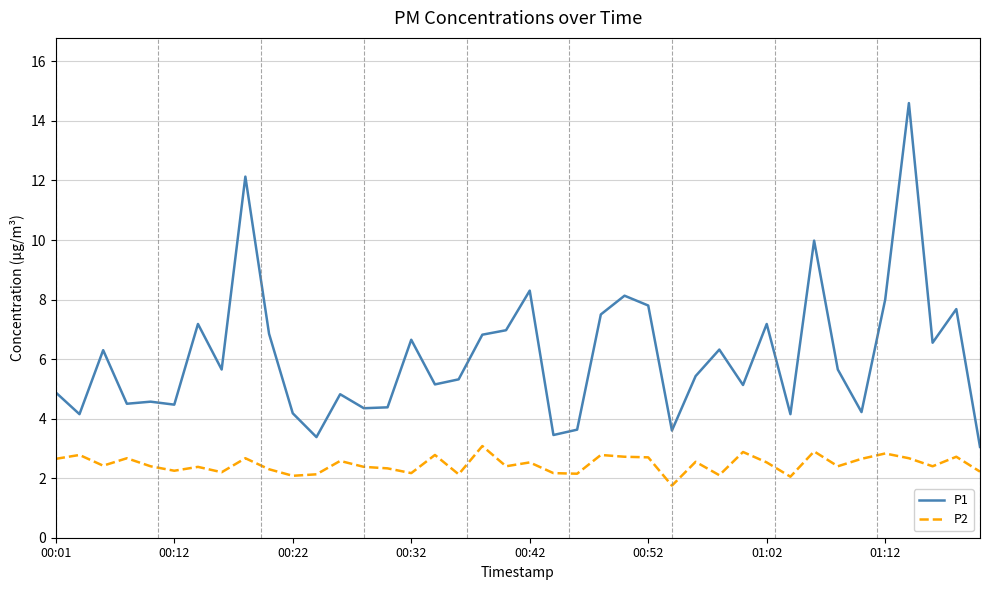

What is the highest value of the P2 series?

3.1